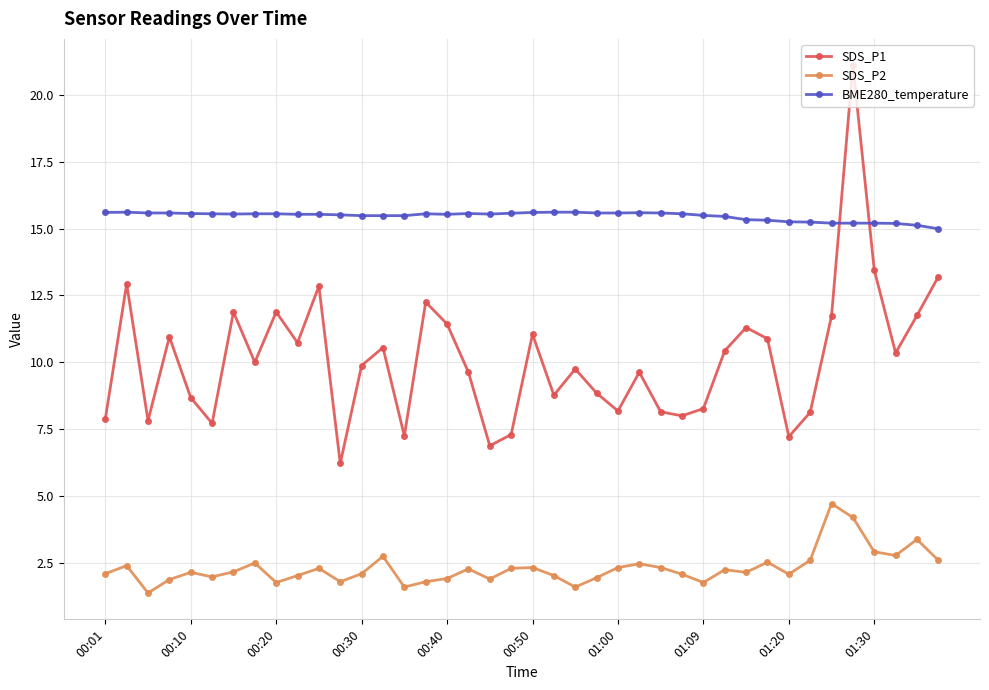

What is the average value of the SDS_P2 series?

2.3